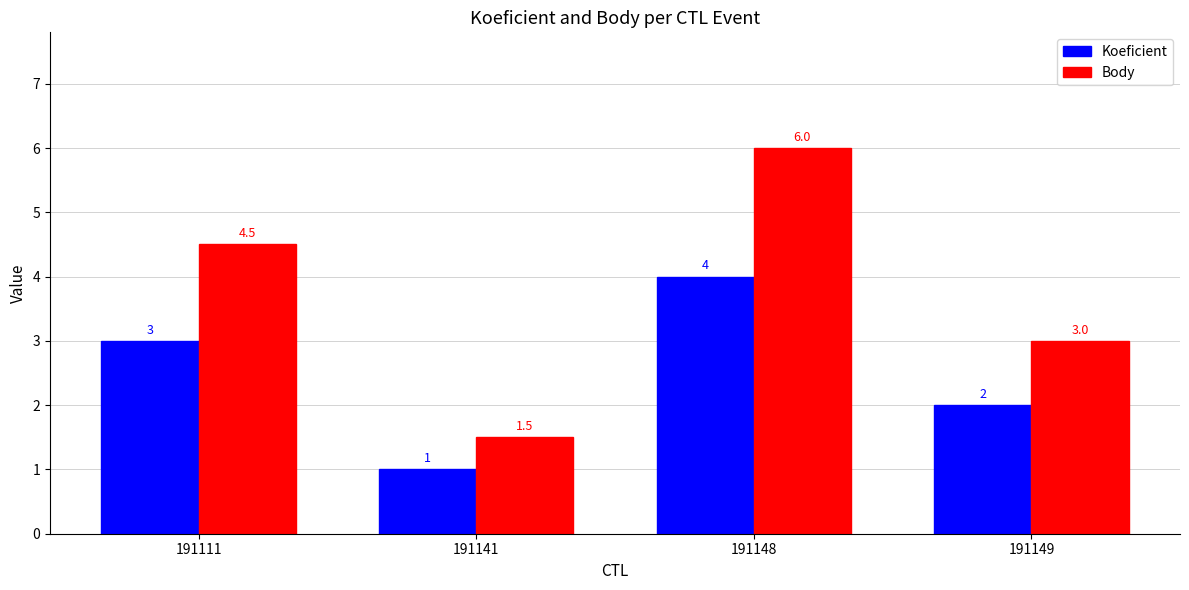

What is the difference between the Body values at 191149 and 191148?

3.0